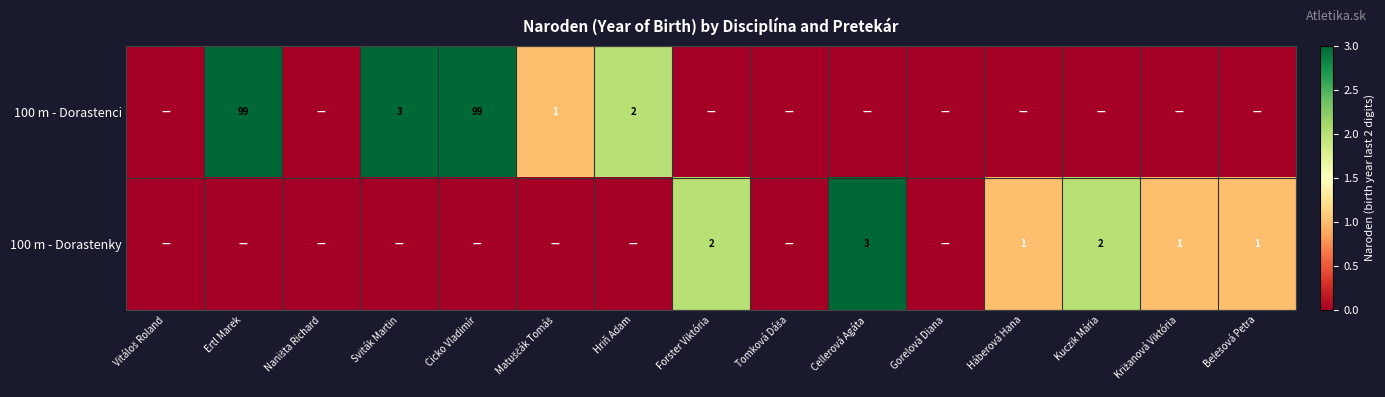

Is it true that 100 m - Dorastenky equals 0 at Háberová Hana?

False